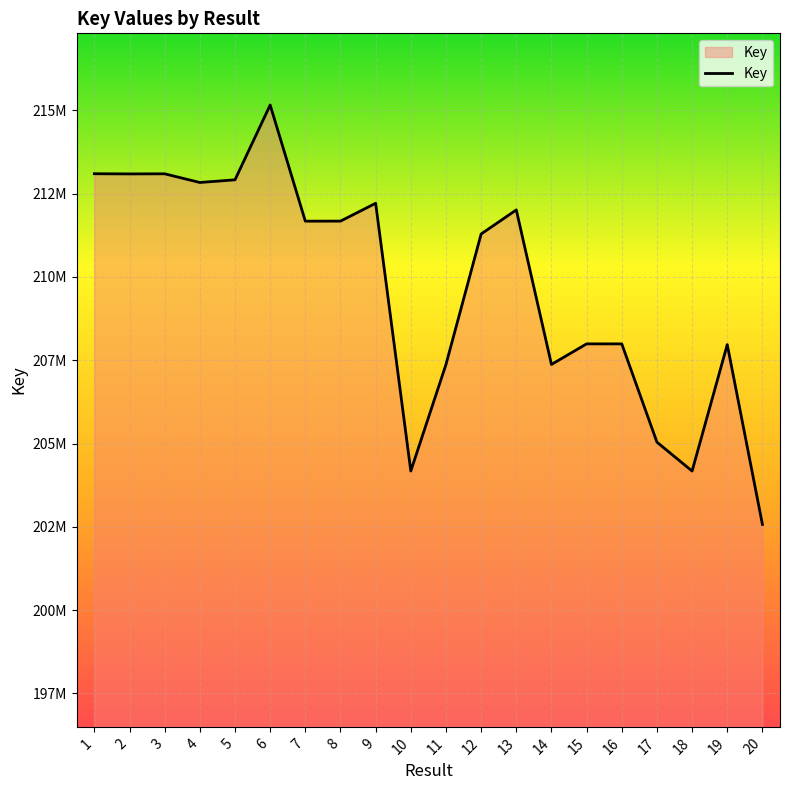

What is the average value?

209687036